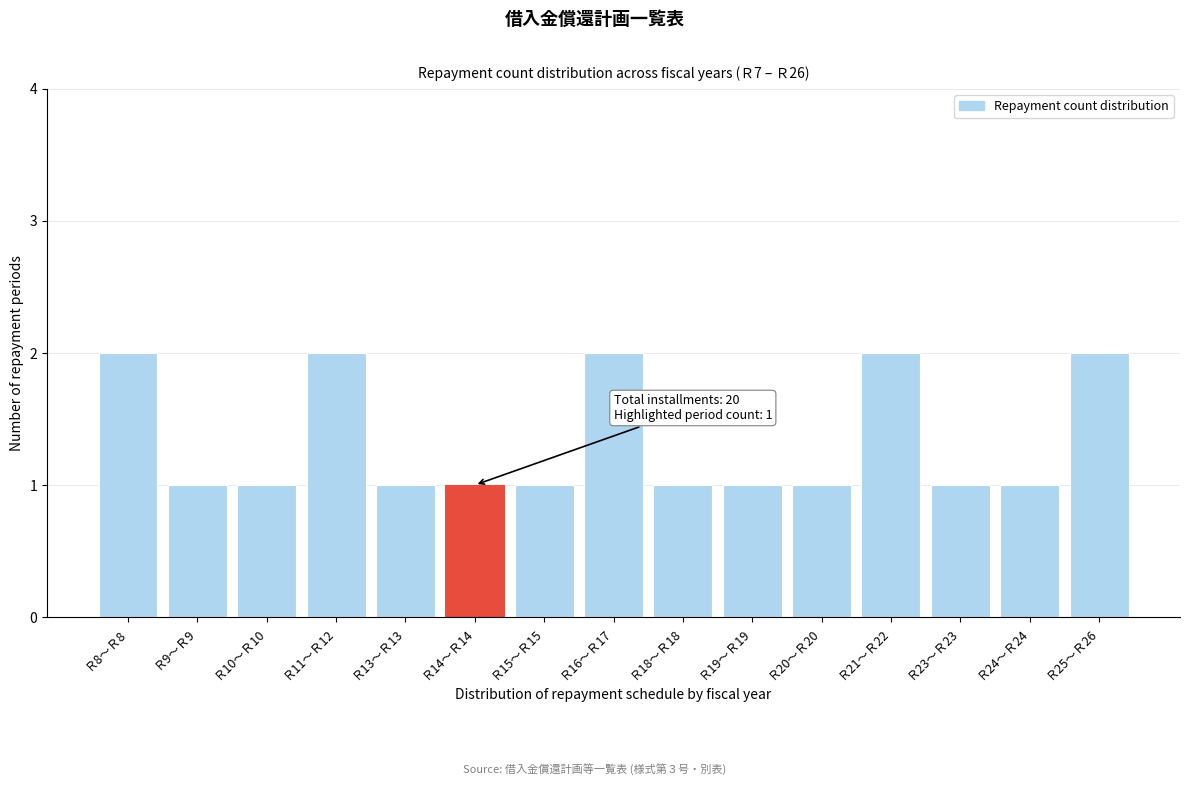

Reading left to right, list all the values displayed in this chart.

2	1	1	2	1	1	1	2	1	1	1	2	1	1	2